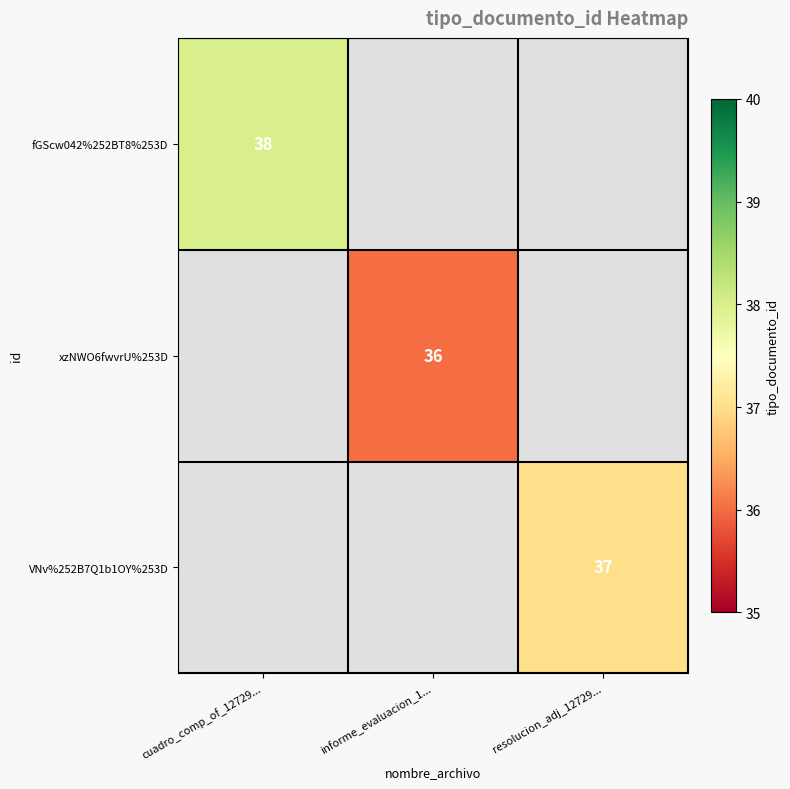

How many distinct data groups are displayed?

3